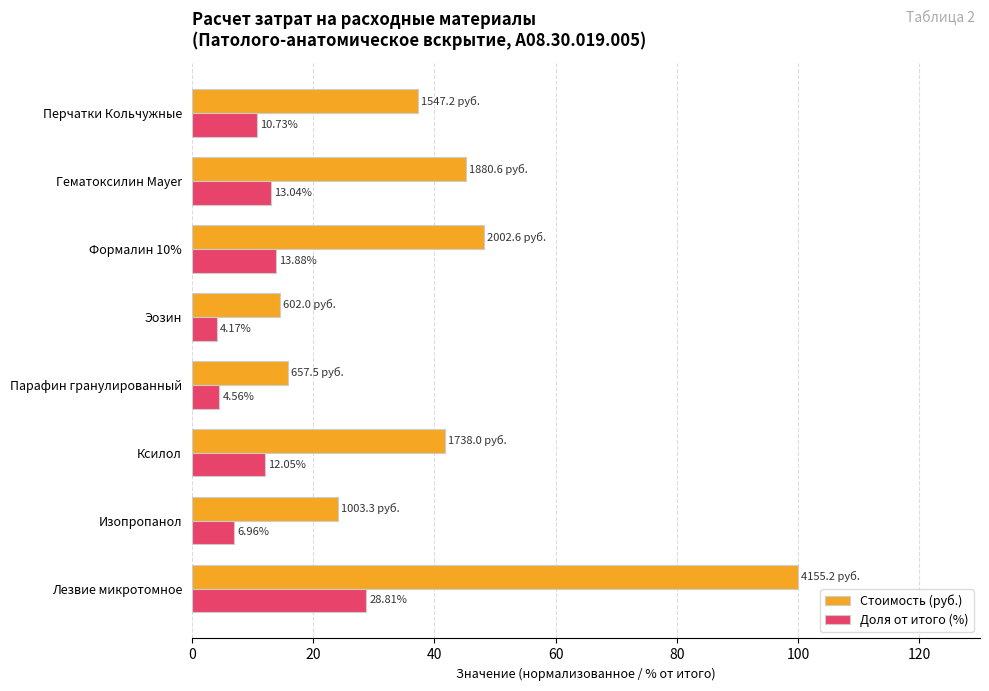

What are all the series names shown in the legend?

Стоимость (руб.), Доля от итого (%)